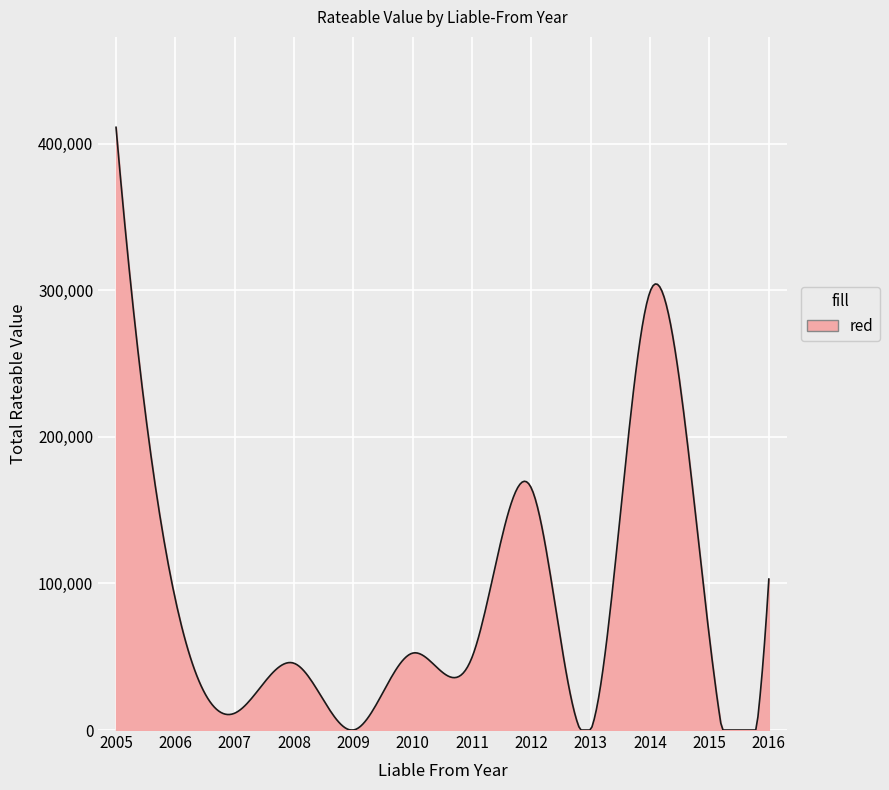

What is the difference between the maximum and minimum values?

411250.0